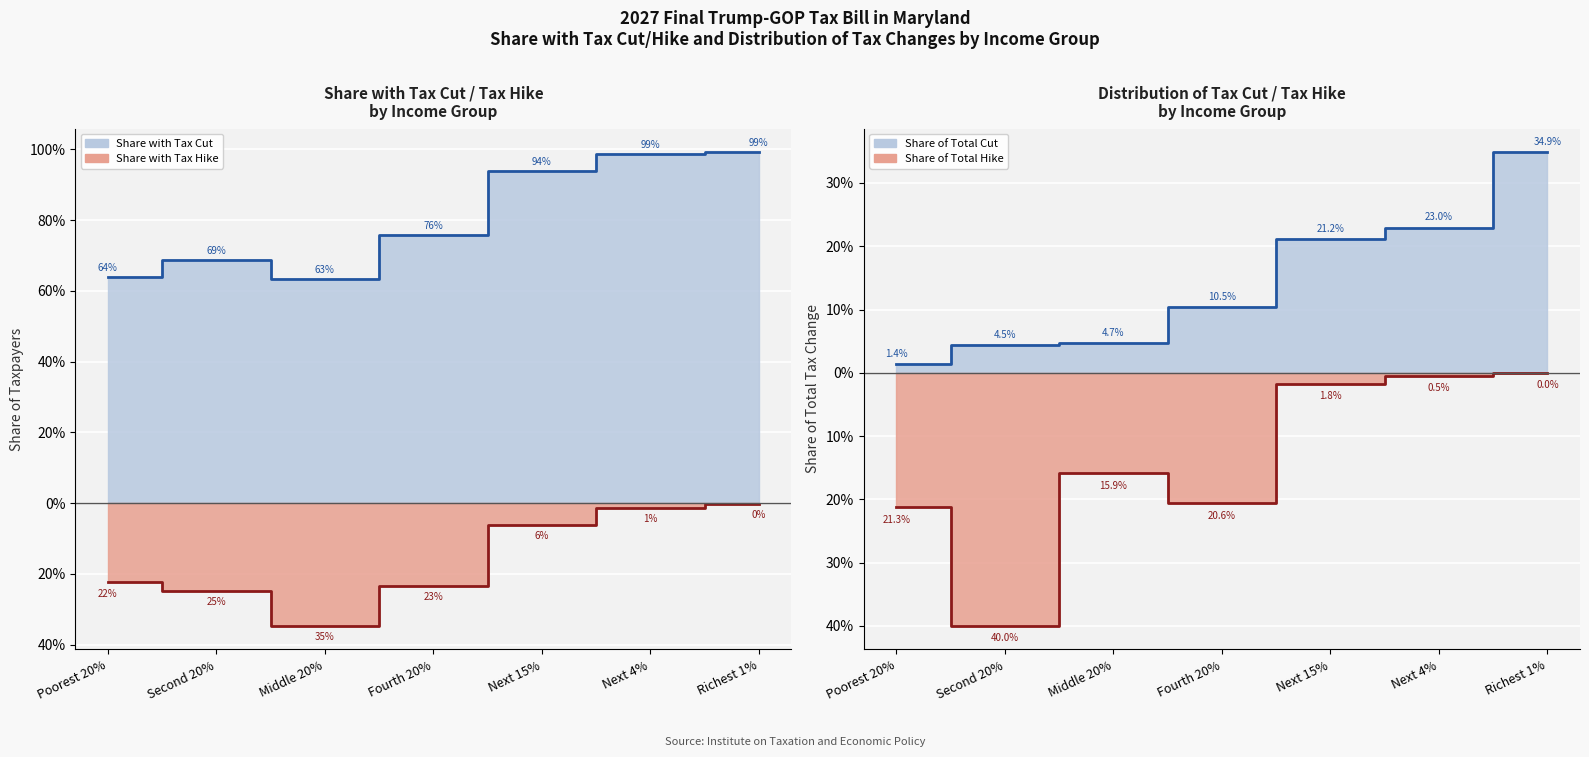

What is the difference between the maximum and second lowest values in the Share Cut (line) series?

0.4